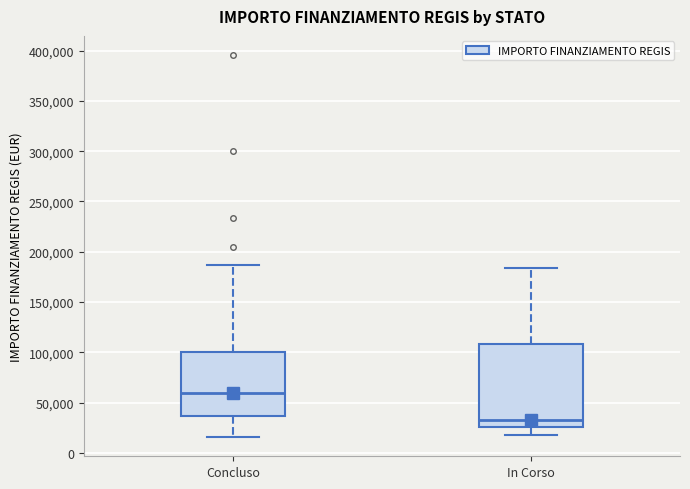

Reading left to right, read every box against the y-axis: the position of its median line, the range the box covers, and the ends of its whiskers. The values are not printed on the chart, so give them approximately, as read against the axis.

Concluso: median 60000, box 35000 to 100000, whiskers 15000 to 185000
In Corso: median 35000, box 25000 to 110000, whiskers 20000 to 185000